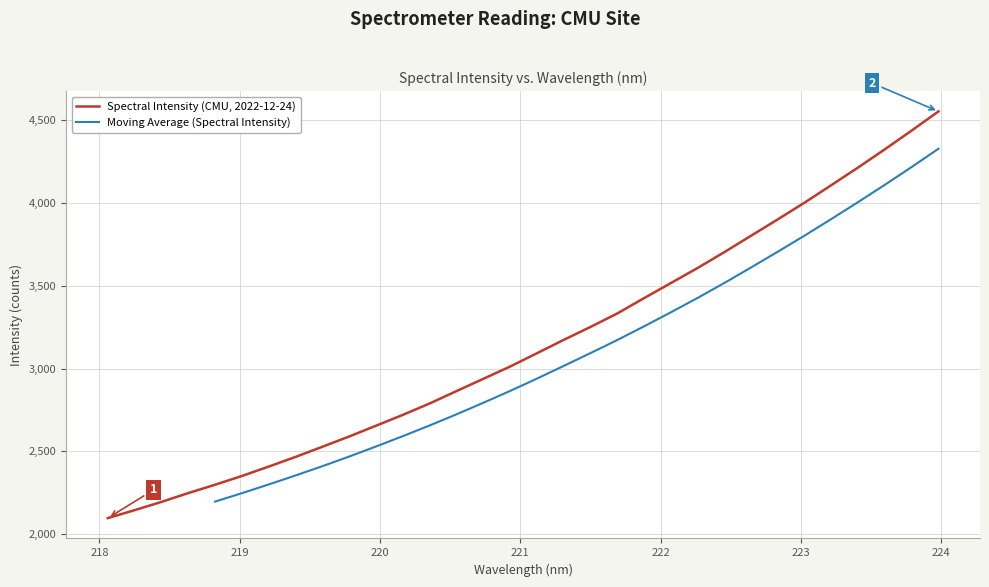

What is the sum of the values at 223.2172 and 221.8812?

7534.8